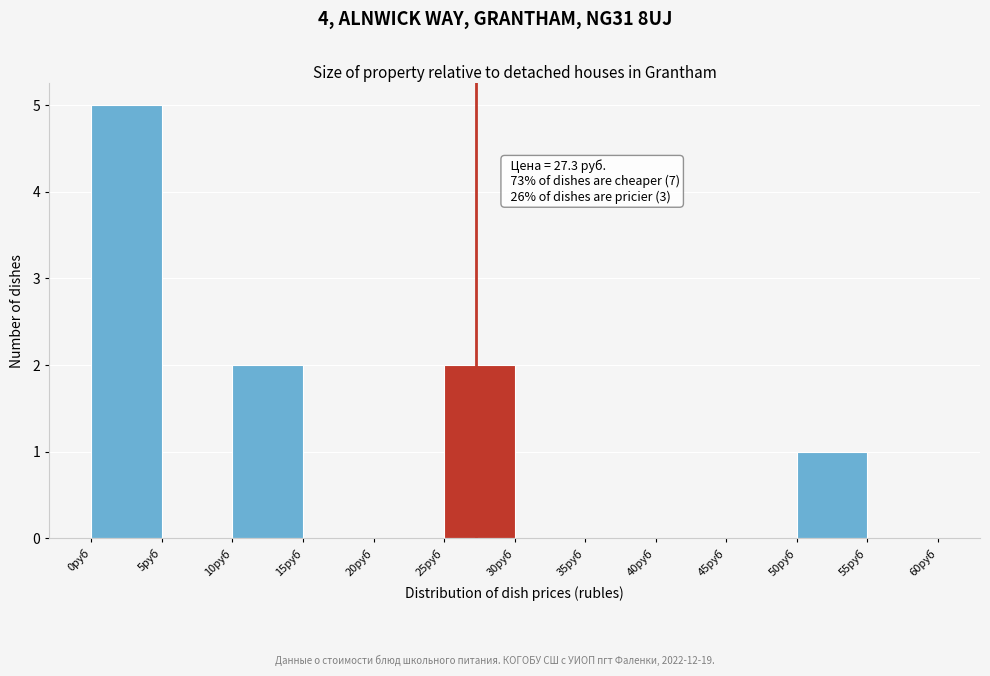

Which range on the x-axis has the tallest bar?

0 to 5